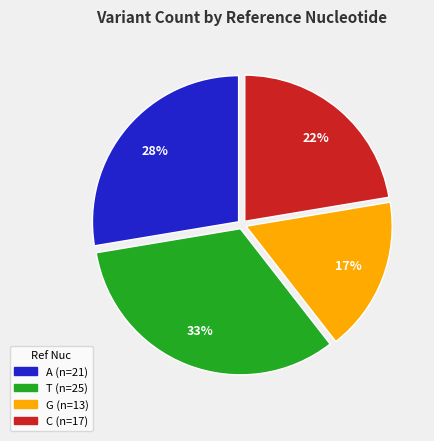

How many segments does this pie chart have?

4